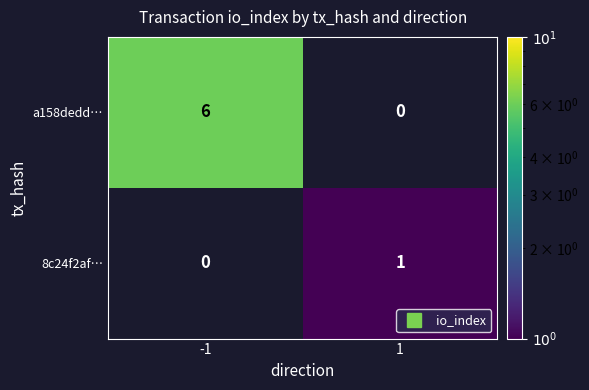

What is the difference between the highest and lowest values at 1?

1